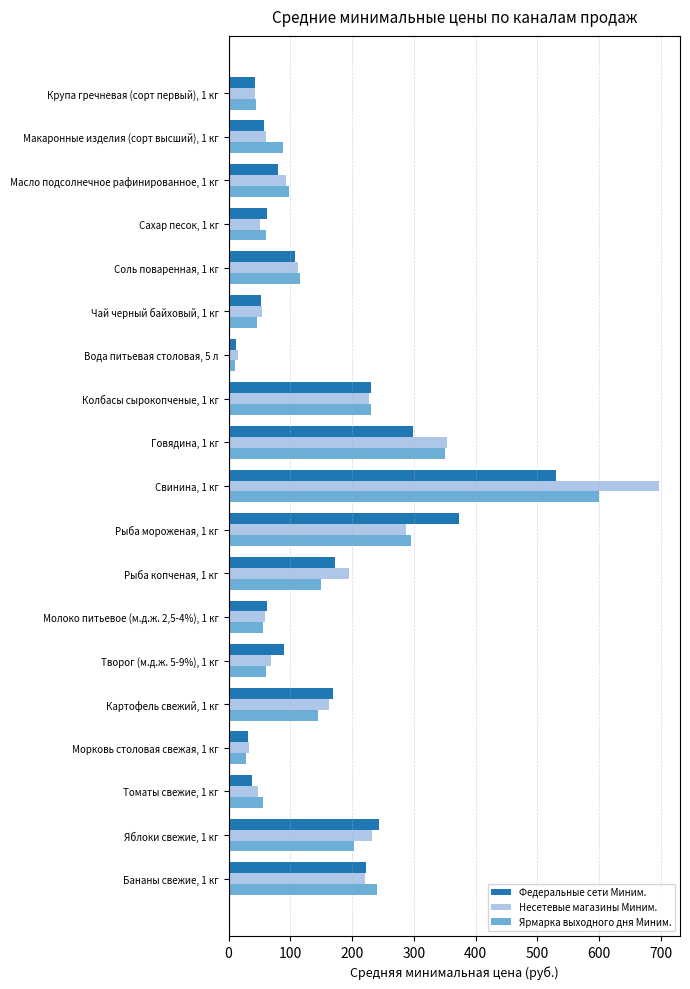

Which series has the largest range (max minus min)?

Несетевые магазины Миним.